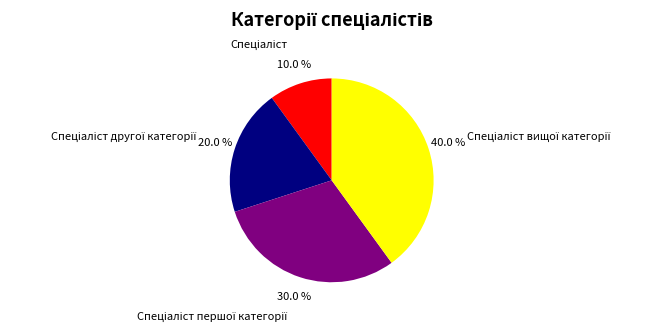

Is there any slice that represents more than half of the pie?

No